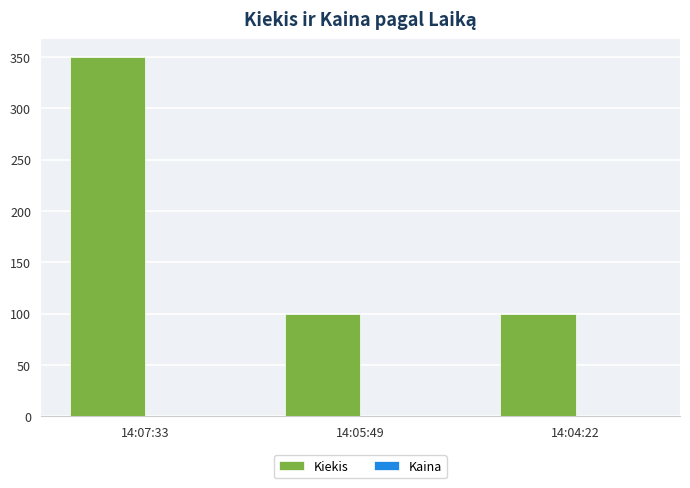

Are the bars grouped side by side (vs. stacked)?

Yes